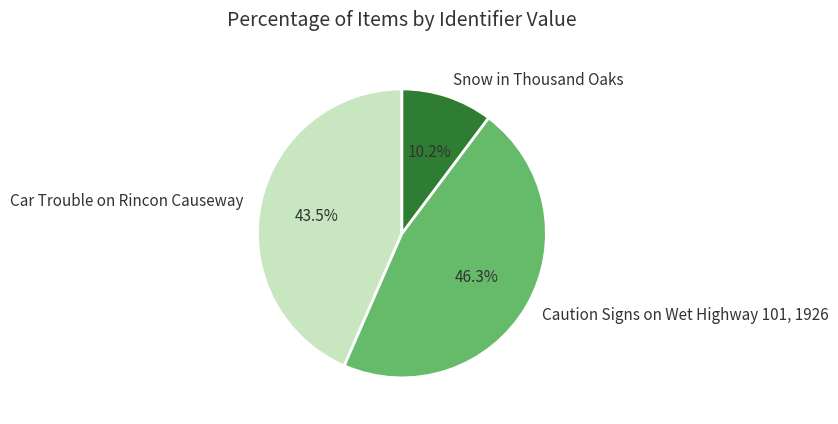

Combined, what portion of the pie is Snow in Thousand Oaks and Car Trouble on Rincon Causeway?

53.7%